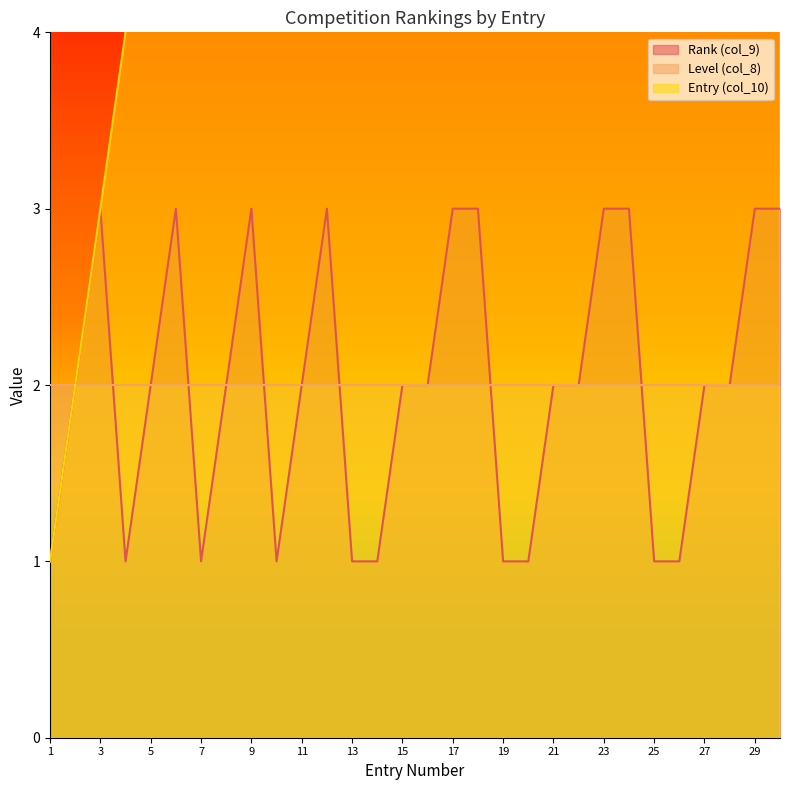

The value of Rank (col_9) at 17 is 3. True or false?

True